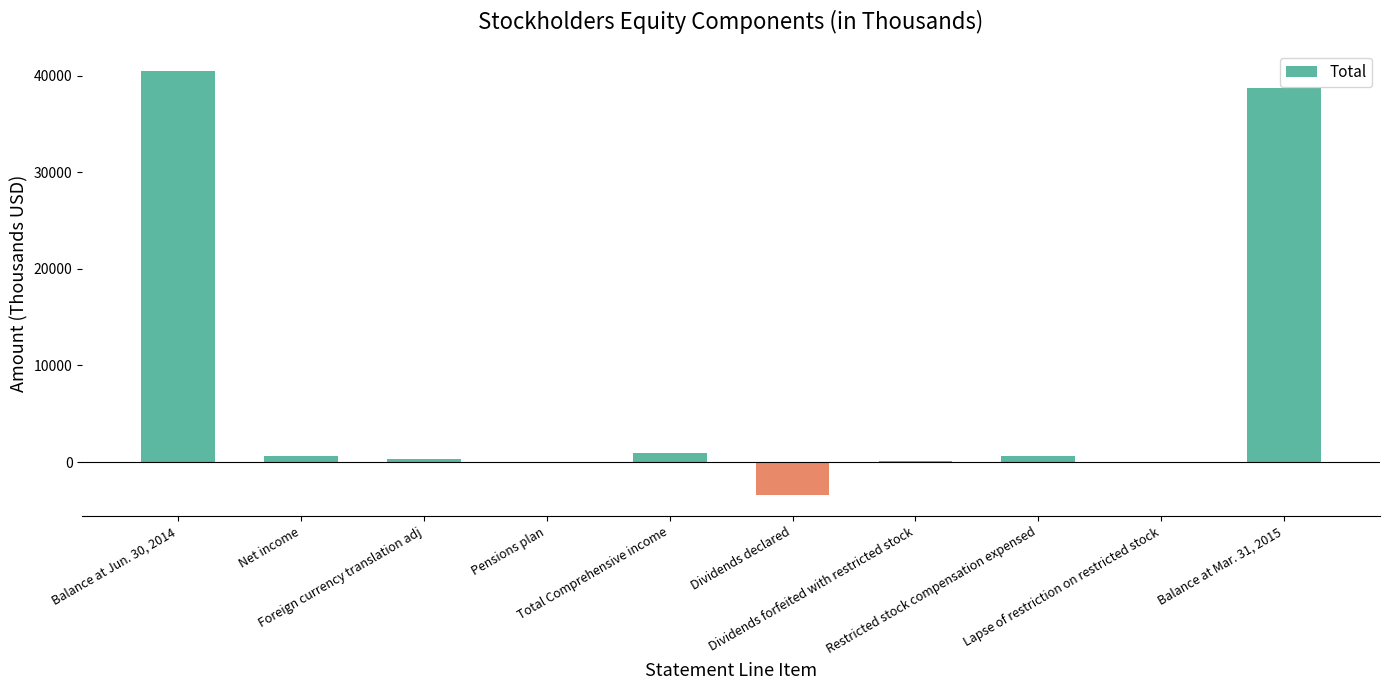

What is the maximum value shown in the chart?

40454